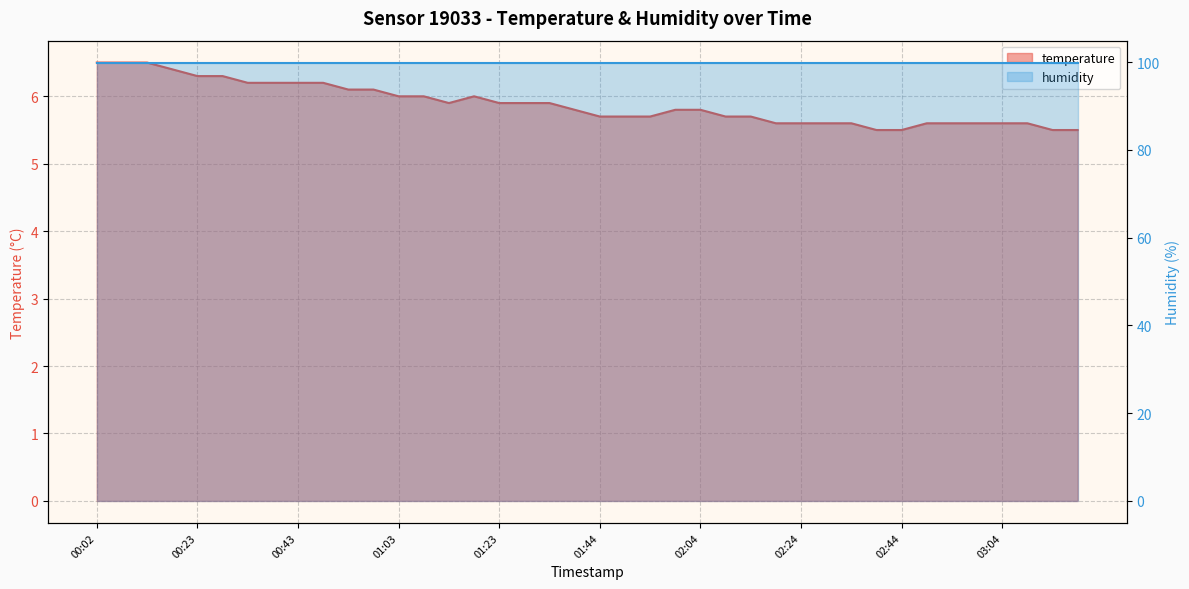

True or false: the data has more than 2 interior local peaks.

False